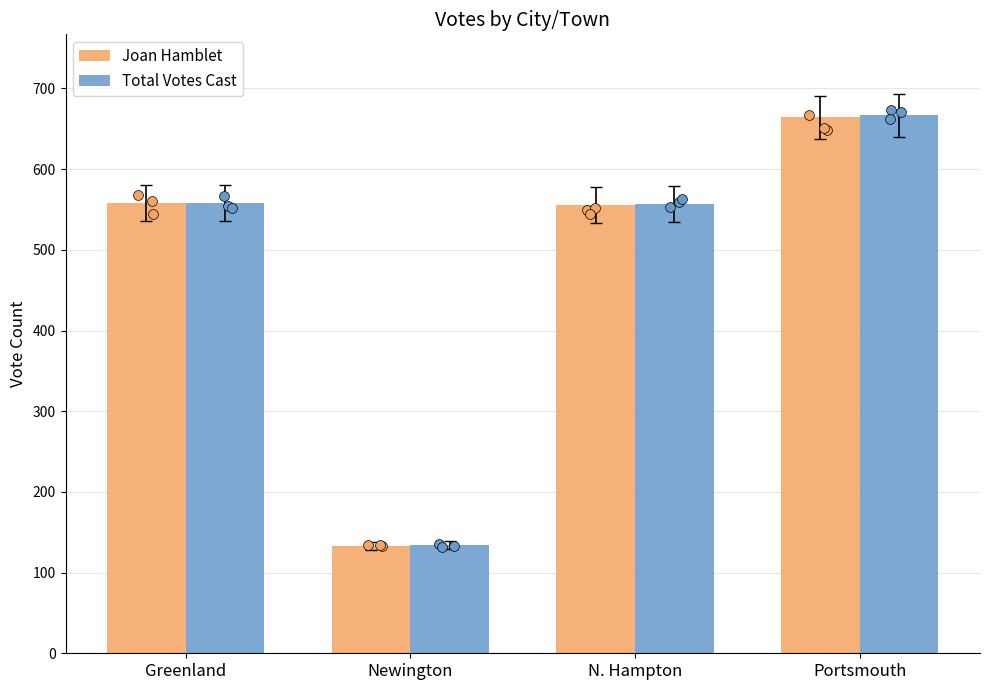

Is the value of Total Votes Cast at Greenland greater than the value of Joan Hamblet at N. Hampton?

Yes